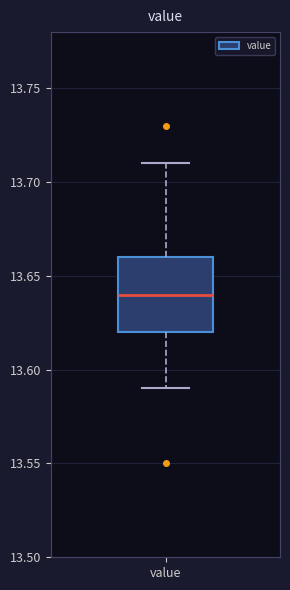

Read this box plot against the y-axis: the position of the median line, the range covered by the box, and the ends of both whiskers. The values are not printed on the chart, so give them approximately, as read against the axis.

median 13.64, box 13.62 to 13.66, whiskers 13.59 to 13.71